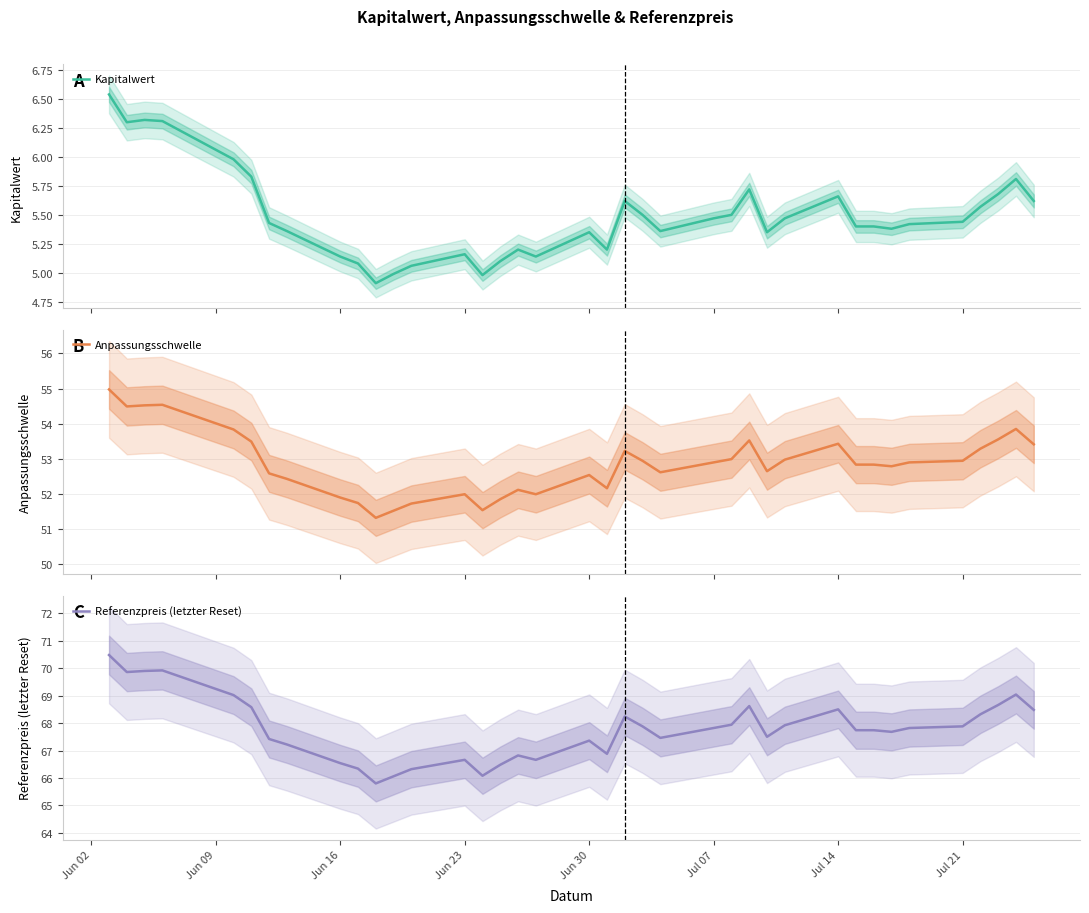

True or false: Referenzpreis (letzter Reset) has more than 2 interior local peaks.

True